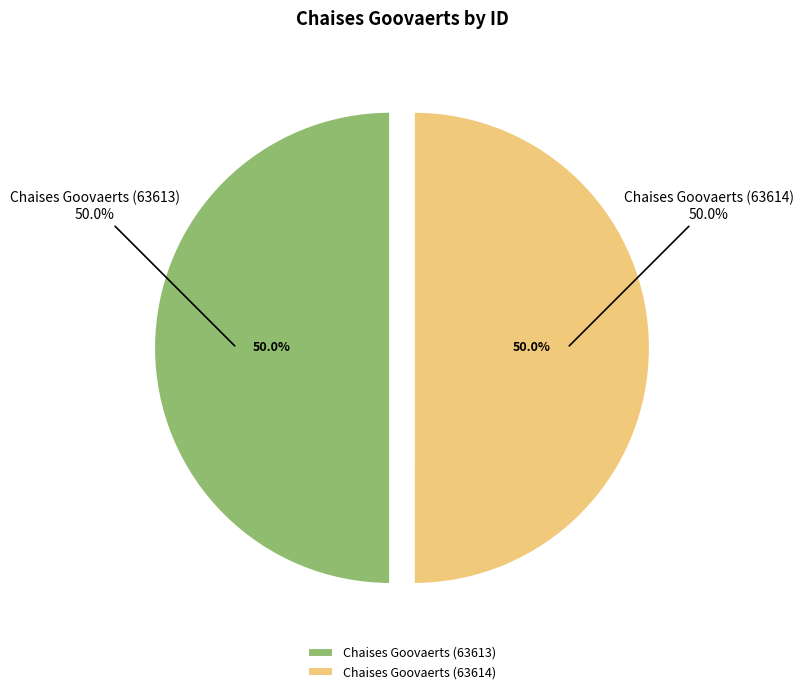

To the nearest percent, what is the average slice percentage?

50%